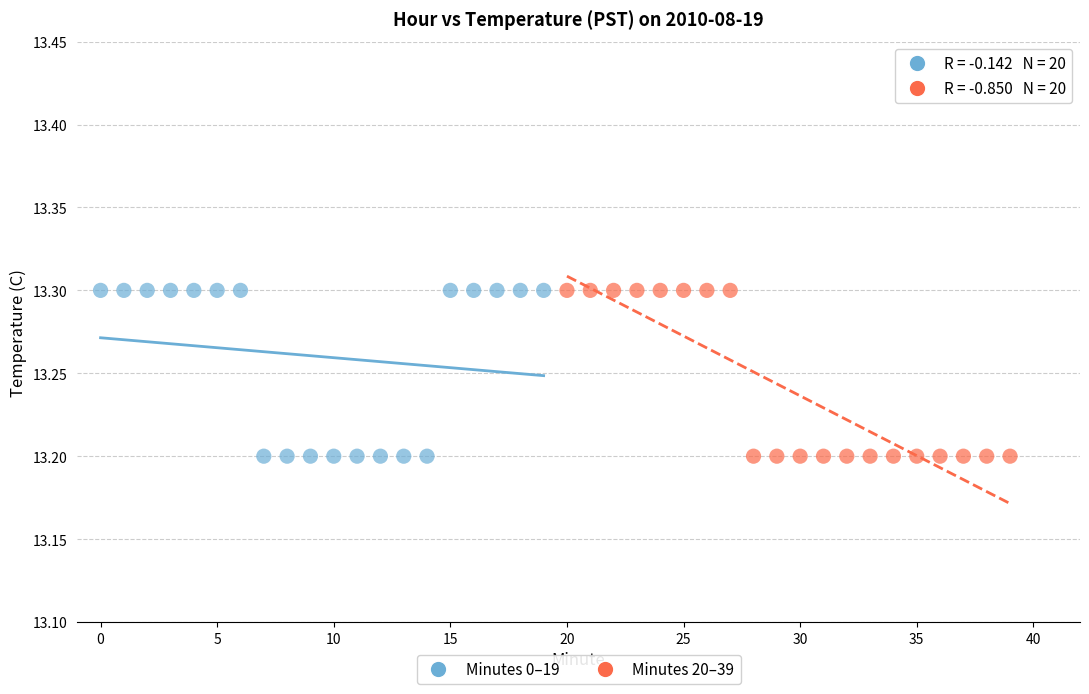

What are all the series names shown in the legend?

Minutes 0–19, Minutes 20–39